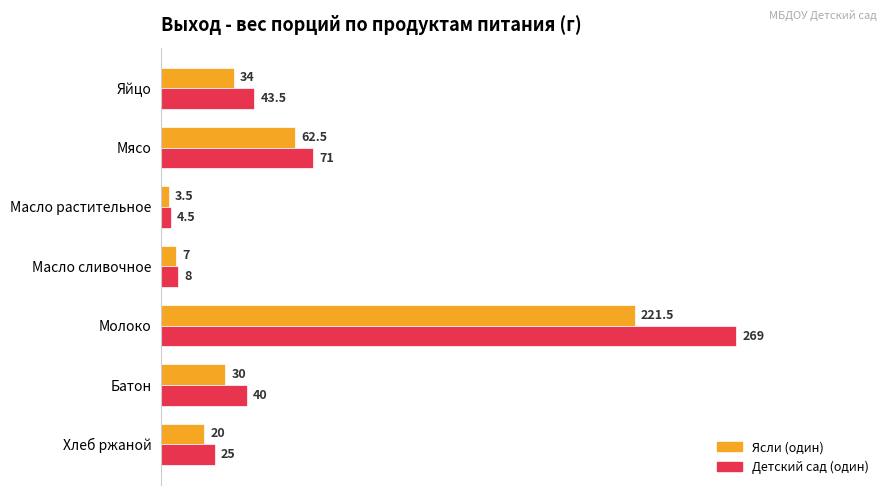

Which series has the largest total across all categories?

Детский сад (один)